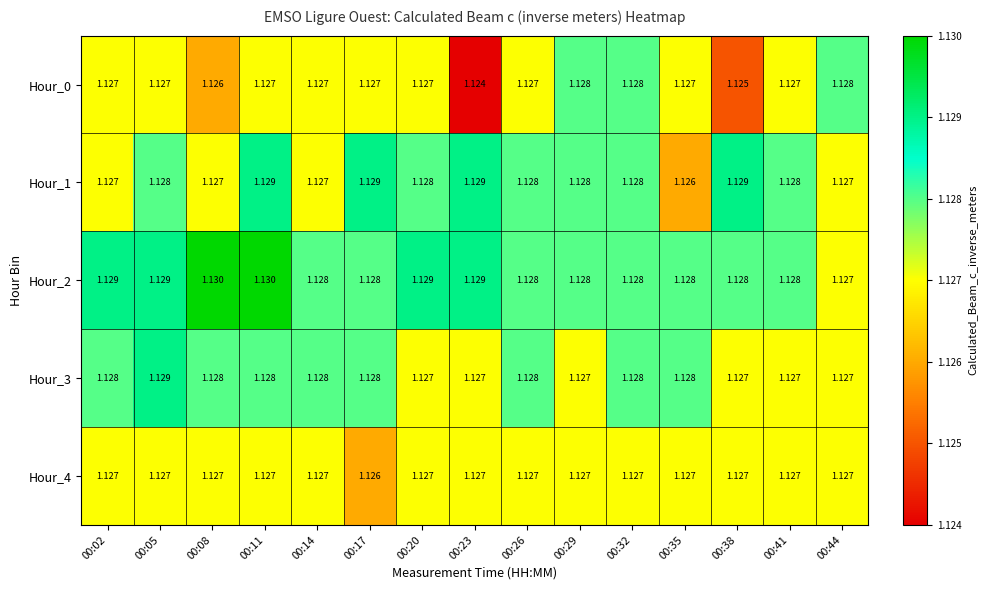

At how many categories does at least one series exceed 1?

15